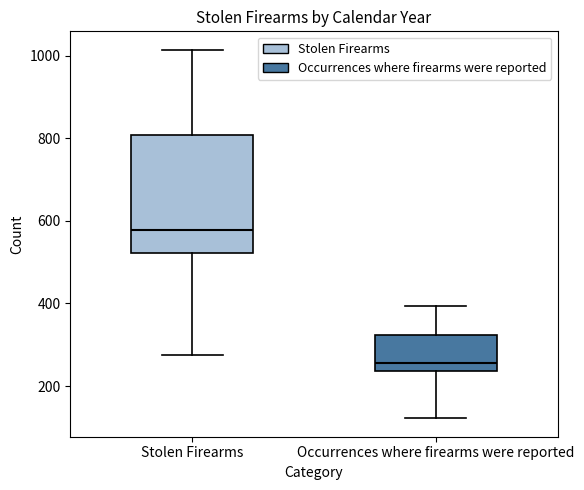

Reading left to right, transcribe this box plot: for each box, give where its median line is, the range the box spans, and where its two whiskers end, as read against the y-axis. The values are not printed on the chart, so give them approximately, as read against the axis.

Stolen Firearms: median 580, box 520 to 800, whiskers 280 to 1020
Occurrences where firearms were reported: median 260, box 240 to 320, whiskers 120 to 400